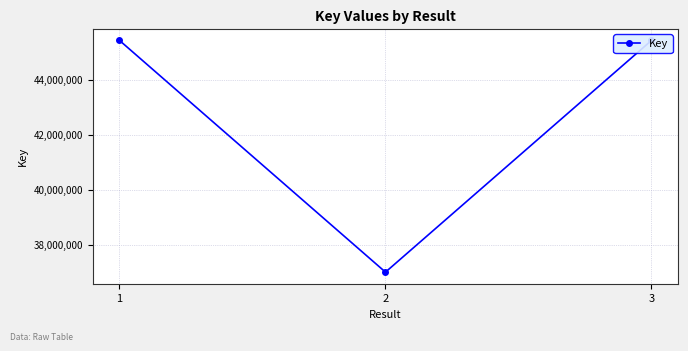

What is the sum of all values?

127862043